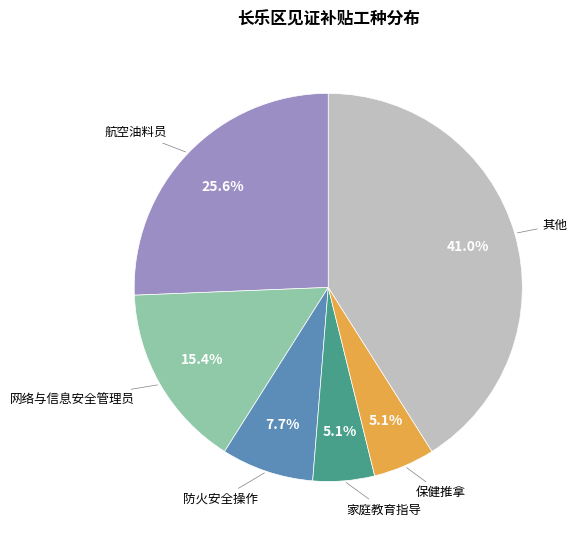

Does any single category account for the majority?

No